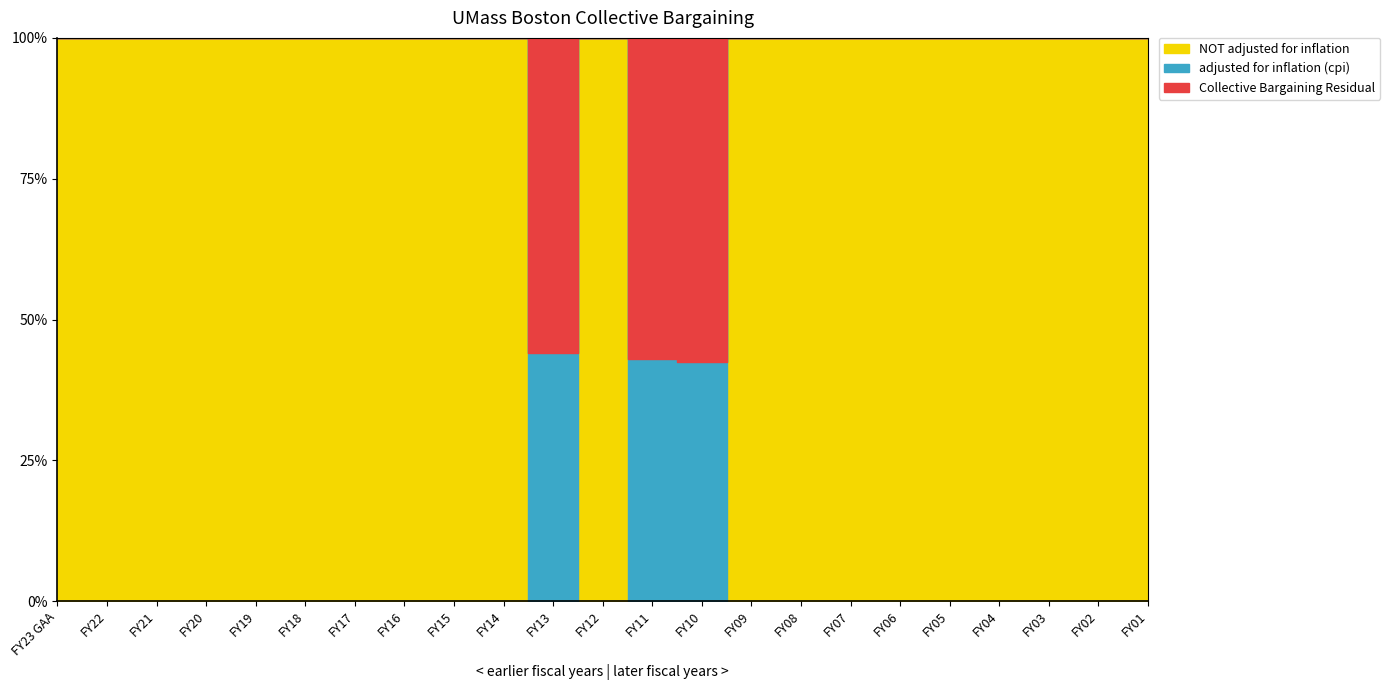

True or false: NOT adjusted for inflation and adjusted for inflation (cpi) intersect in this chart.

False